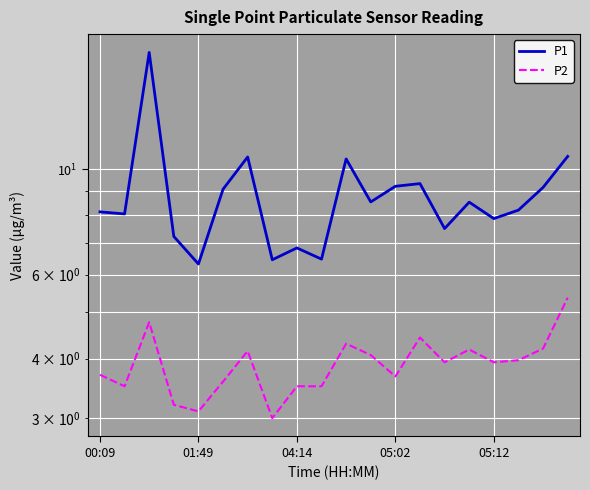

Where does the P1 series first go above 8?

00:09